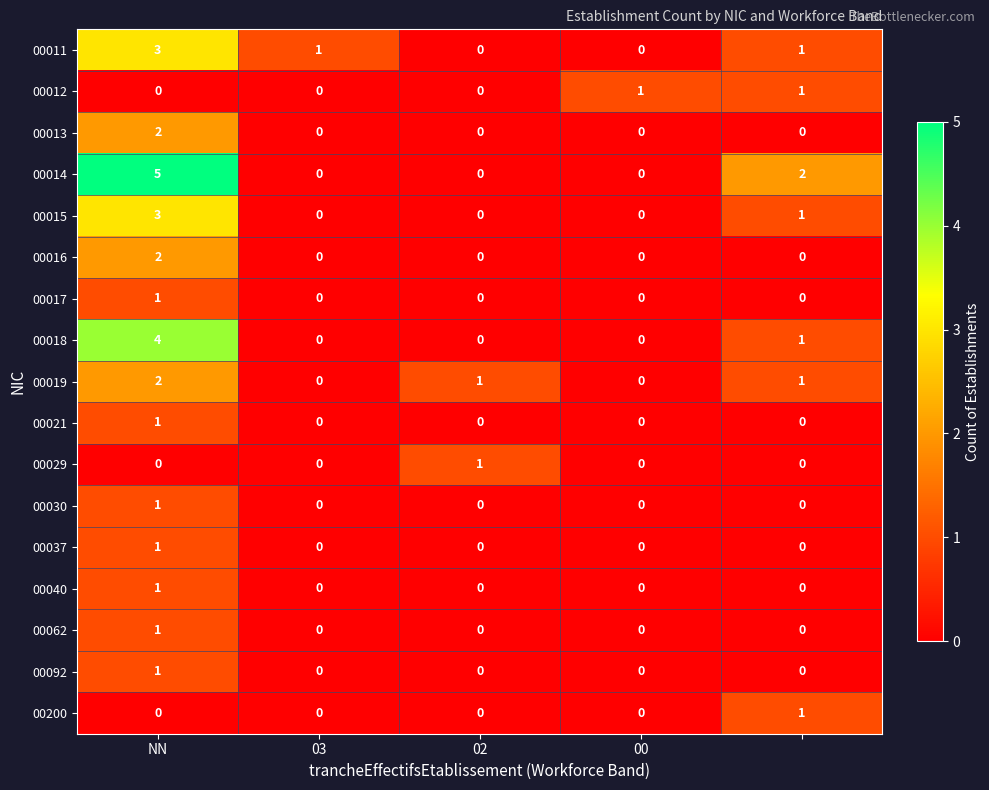

Which series has the widest spread of values?

00014